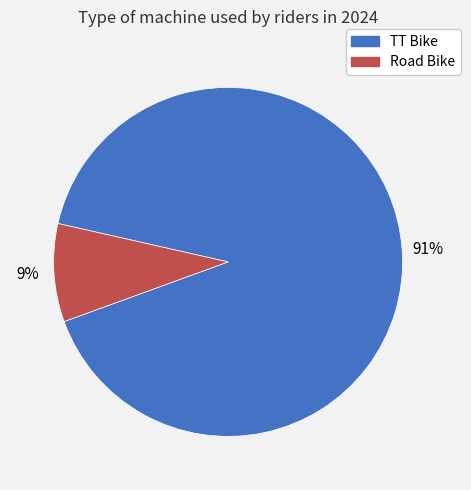

To the nearest percent, what is the difference between the TT Bike and Road Bike slice percentages?

82%